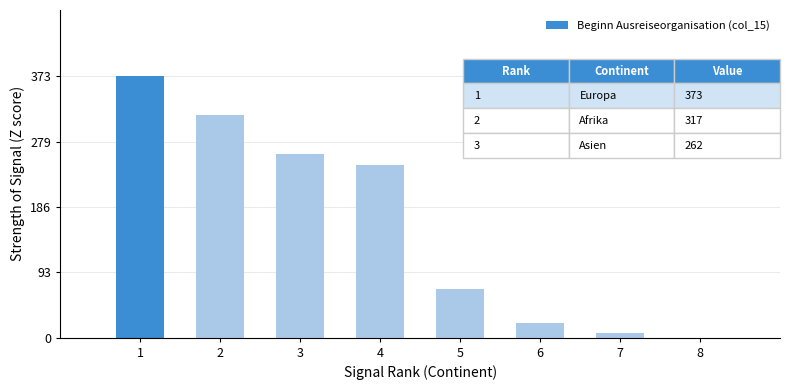

Where is the data nearest to the value 186?

4